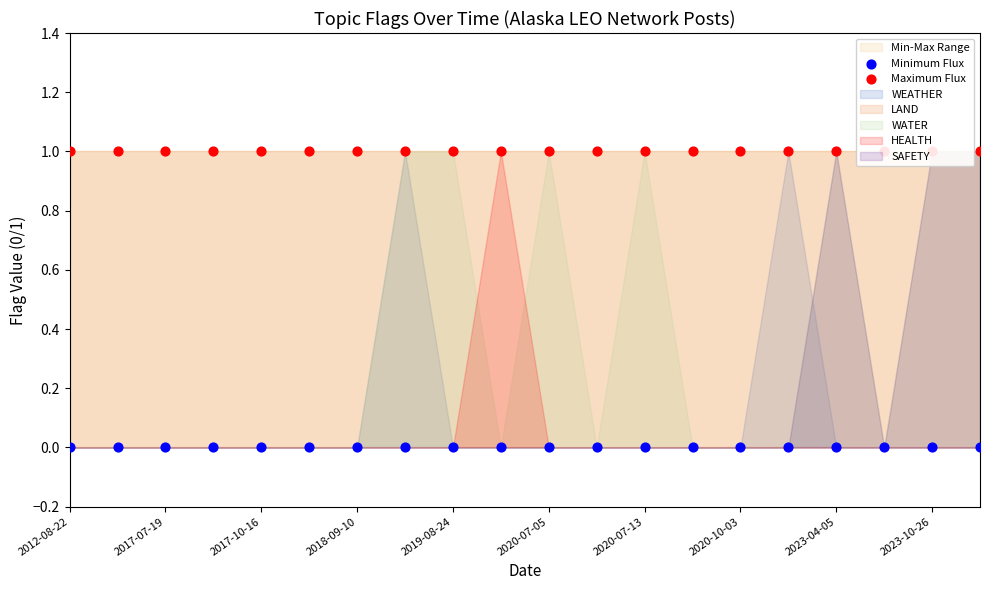

At how many categories does at least one series exceed 0?

20